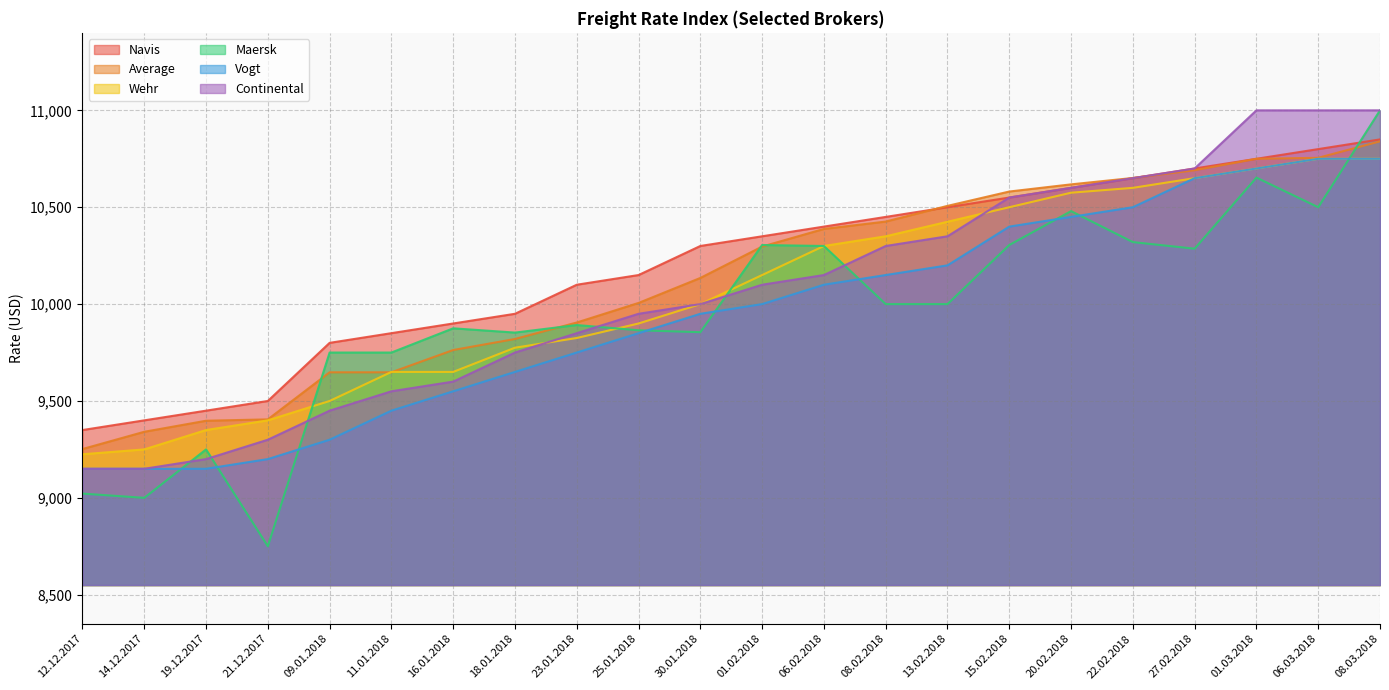

Reading right to left, what are all the values shown in this chart?

Navis: 08.03.2018=10850	06.03.2018=10800	01.03.2018=10750	27.02.2018=10700	22.02.2018=10650	20.02.2018=10600	15.02.2018=10550	13.02.2018=10500	08.02.2018=10450	06.02.2018=10400	01.02.2018=10350	30.01.2018=10300	25.01.2018=10150	23.01.2018=10100	18.01.2018=9950	16.01.2018=9900	11.01.2018=9850	09.01.2018=9800	21.12.2017=9500	19.12.2017=9450	14.12.2017=9400	12.12.2017=9350
Average: 08.03.2018=10840	06.03.2018=10755	01.03.2018=10750	27.02.2018=10691	22.02.2018=10651	20.02.2018=10618	15.02.2018=10581	13.02.2018=10507	08.02.2018=10426	06.02.2018=10388	01.02.2018=10297	30.01.2018=10135	25.01.2018=10006	23.01.2018=9905	18.01.2018=9820	16.01.2018=9763	11.01.2018=9648	09.01.2018=9648	21.12.2017=9405	19.12.2017=9398	14.12.2017=9341	12.12.2017=9252
Wehr: 08.03.2018=10750	06.03.2018=10750	01.03.2018=10700	27.02.2018=10650	22.02.2018=10600	20.02.2018=10575	15.02.2018=10500	13.02.2018=10425	08.02.2018=10350	06.02.2018=10300	01.02.2018=10150	30.01.2018=10000	25.01.2018=9900	23.01.2018=9825	18.01.2018=9775	16.01.2018=9650	11.01.2018=9650	09.01.2018=9500	21.12.2017=9400	19.12.2017=9350	14.12.2017=9250	12.12.2017=9225
Maersk: 08.03.2018=11000	06.03.2018=10500	01.03.2018=10653	27.02.2018=10286	22.02.2018=10320	20.02.2018=10480	15.02.2018=10305	13.02.2018=10000	08.02.2018=10000	06.02.2018=10300	01.02.2018=10305	30.01.2018=9855	25.01.2018=9865	23.01.2018=9892	18.01.2018=9853	16.01.2018=9875	11.01.2018=9750	09.01.2018=9750	21.12.2017=8750	19.12.2017=9250	14.12.2017=9000	12.12.2017=9022
Vogt: 08.03.2018=10750	06.03.2018=10750	01.03.2018=10700	27.02.2018=10650	22.02.2018=10500	20.02.2018=10450	15.02.2018=10400	13.02.2018=10200	08.02.2018=10150	06.02.2018=10100	01.02.2018=10000	30.01.2018=9950	25.01.2018=9850	23.01.2018=9750	18.01.2018=9650	16.01.2018=9550	11.01.2018=9450	09.01.2018=9300	21.12.2017=9200	19.12.2017=9150	14.12.2017=9150	12.12.2017=9150
Continental: 08.03.2018=11000	06.03.2018=11000	01.03.2018=11000	27.02.2018=10700	22.02.2018=10650	20.02.2018=10600	15.02.2018=10550	13.02.2018=10350	08.02.2018=10300	06.02.2018=10150	01.02.2018=10100	30.01.2018=10000	25.01.2018=9950	23.01.2018=9850	18.01.2018=9750	16.01.2018=9600	11.01.2018=9550	09.01.2018=9450	21.12.2017=9300	19.12.2017=9200	14.12.2017=9150	12.12.2017=9150